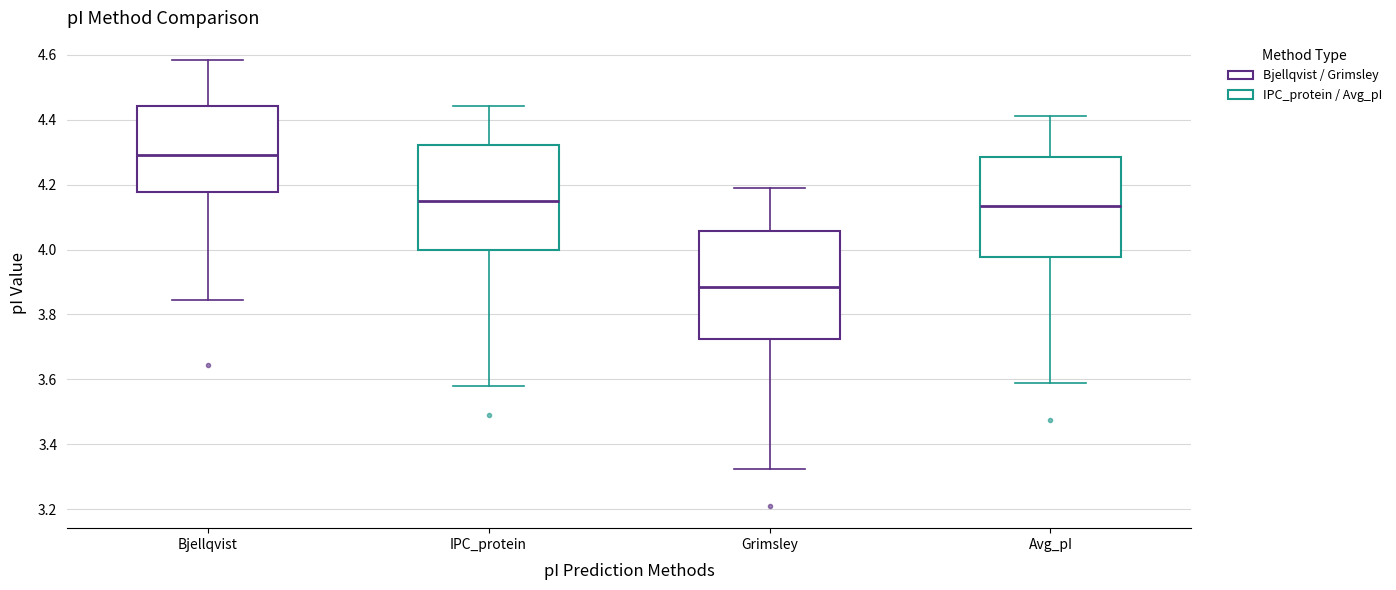

Reading left to right, transcribe this box plot: for each box, give where its median line is, the range the box spans, and where its two whiskers end, as read against the y-axis. The values are not printed on the chart, so give them approximately, as read against the axis.

Bjellqvist: median 4.30, box 4.18 to 4.44, whiskers 3.84 to 4.58
IPC_protein: median 4.16, box 4.00 to 4.32, whiskers 3.58 to 4.44
Grimsley: median 3.88, box 3.72 to 4.06, whiskers 3.32 to 4.20
Avg_pI: median 4.14, box 3.98 to 4.28, whiskers 3.60 to 4.42